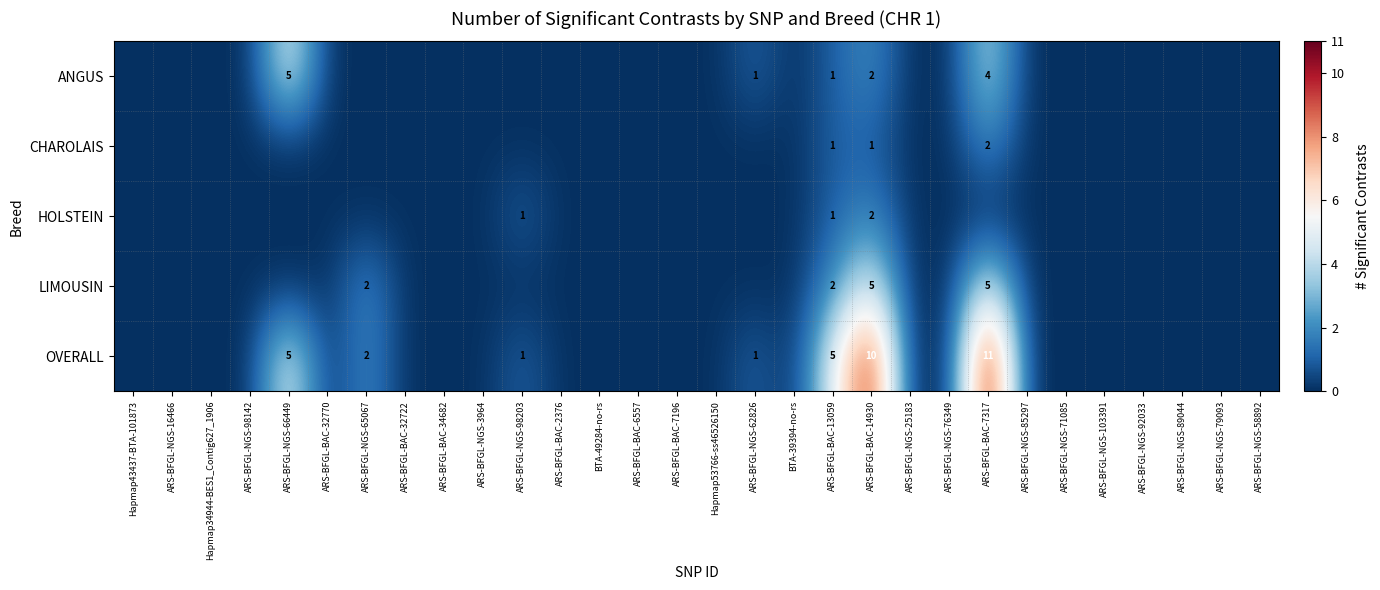

The LIMOUSIN series shows 3 at ARS-BFGL-BAC-13059. True or false?

False